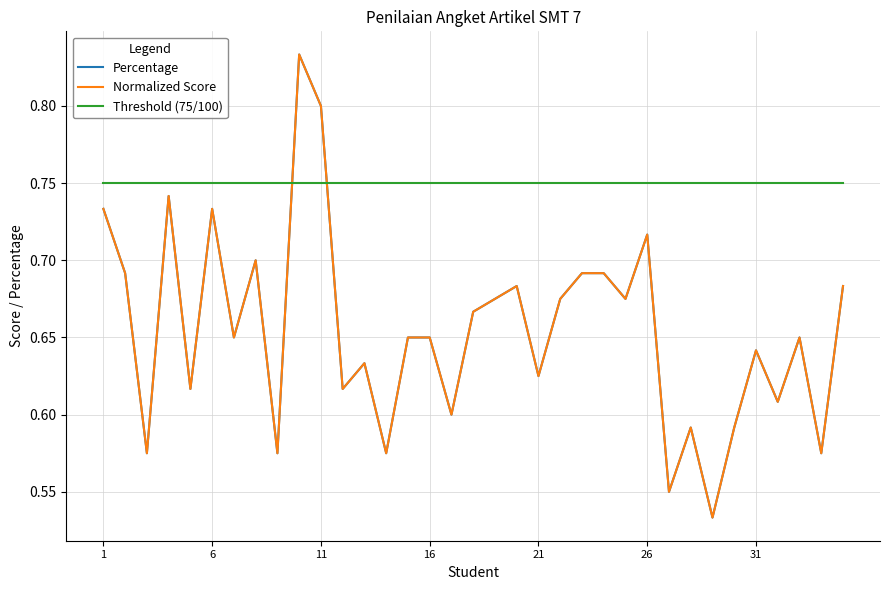

Does the chart display data point markers on the line(s)?

No